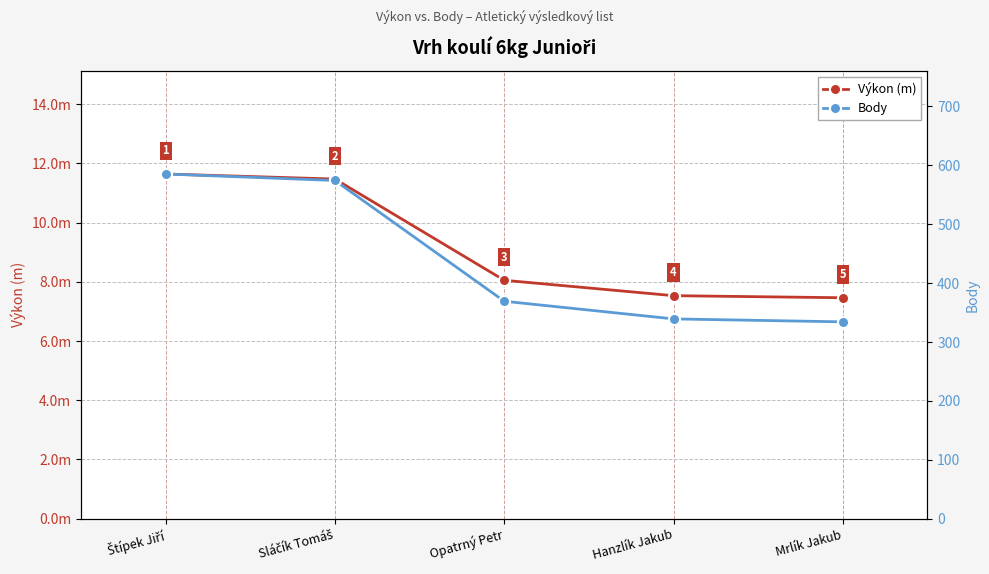

Rank the series at Štípek Jiří from lowest to highest value.

Výkon (m), Body